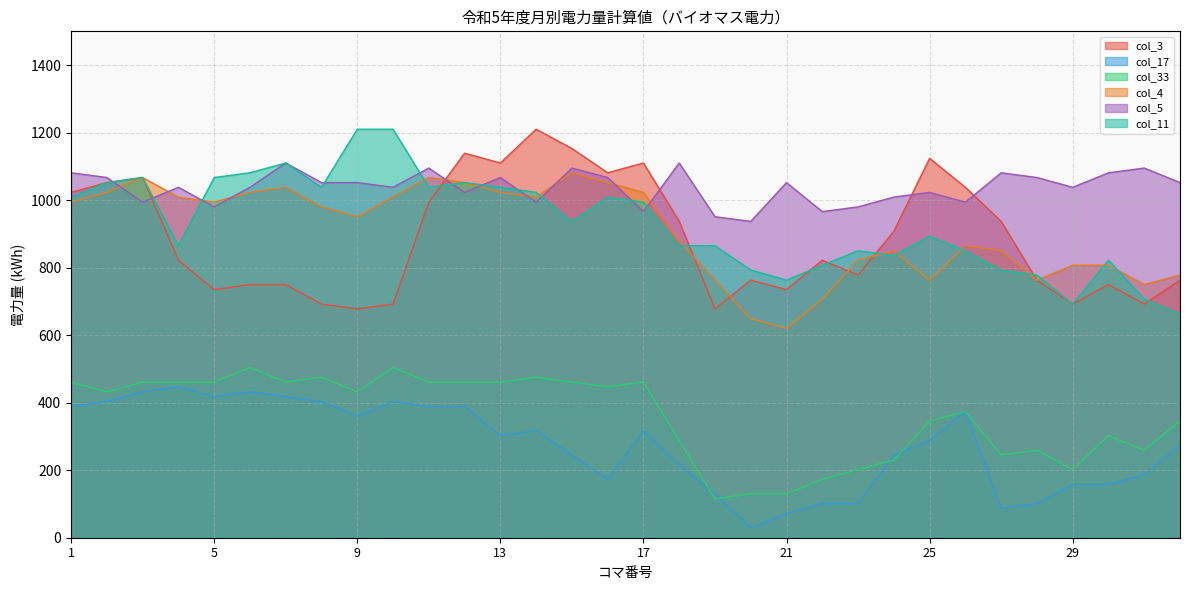

Which series has the largest total across all categories?

col_5